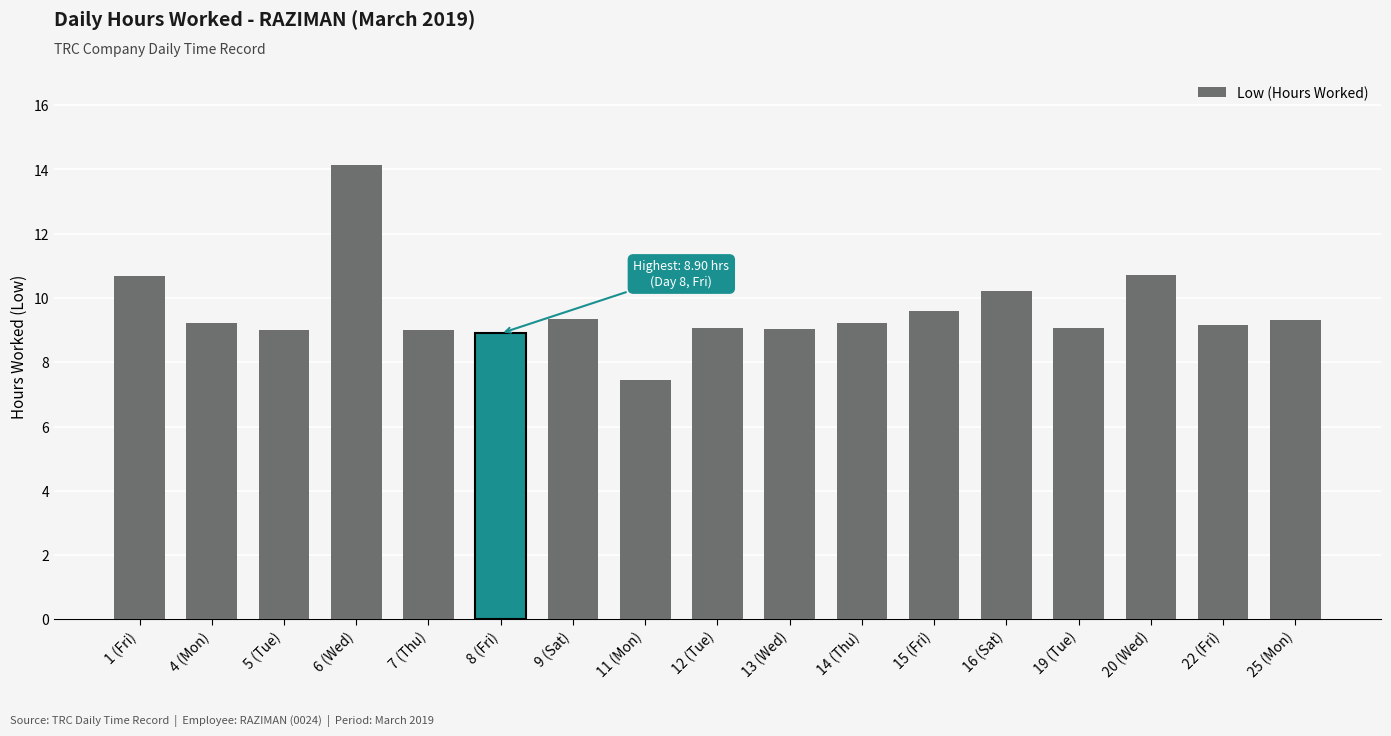

Does the chart contain stacked bars?

No